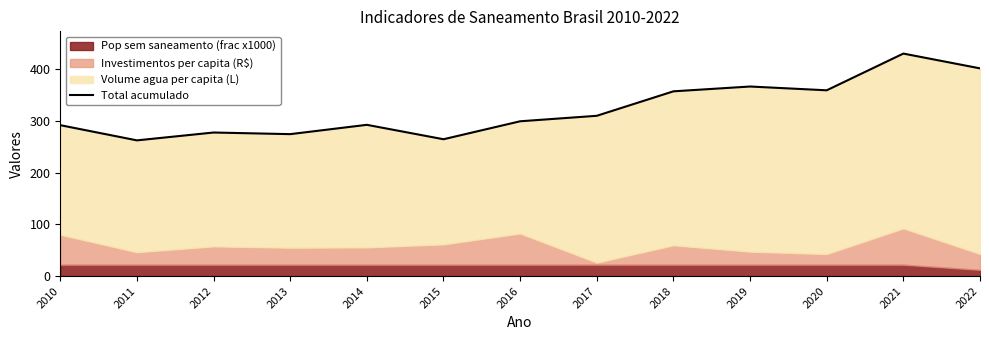

Approximately how many times larger is the value at 2019 compared to 2011?

1.4